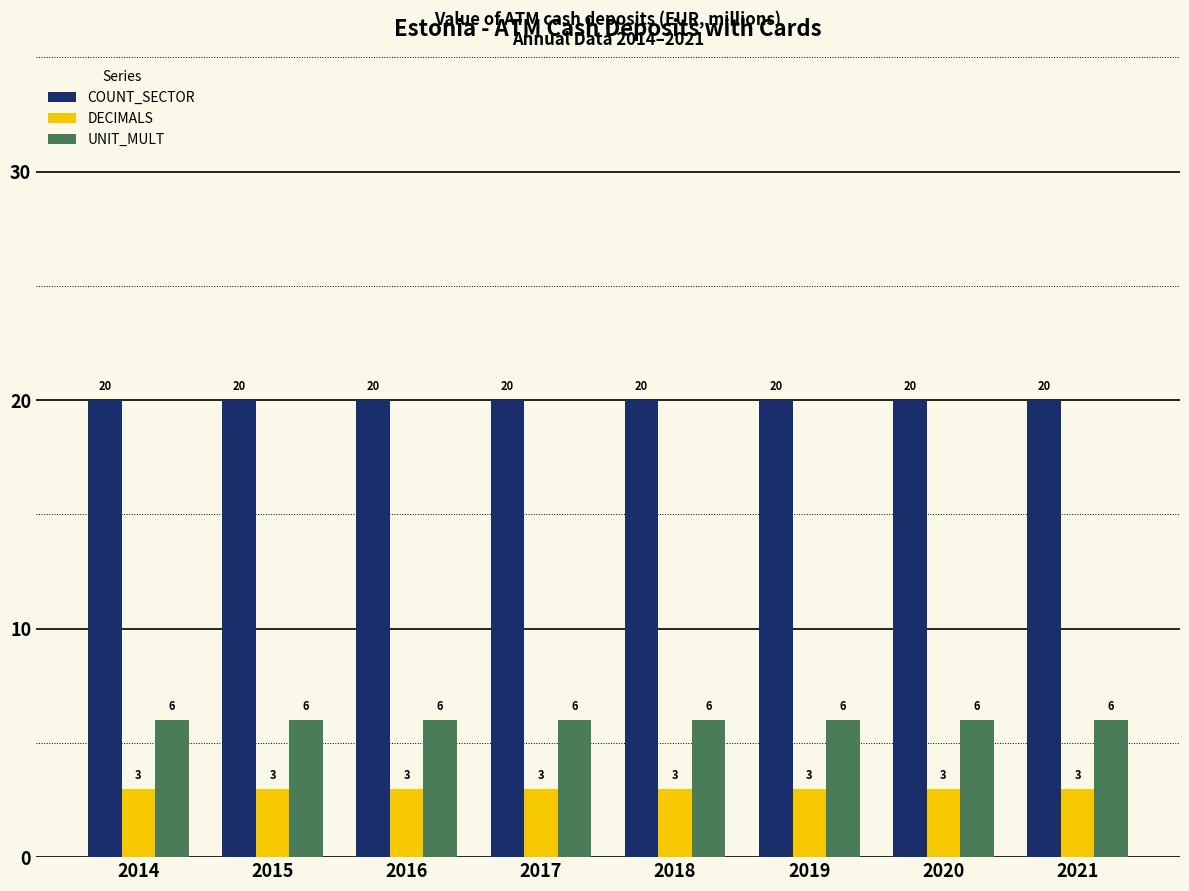

What is the highest value of the COUNT_SECTOR series?

20